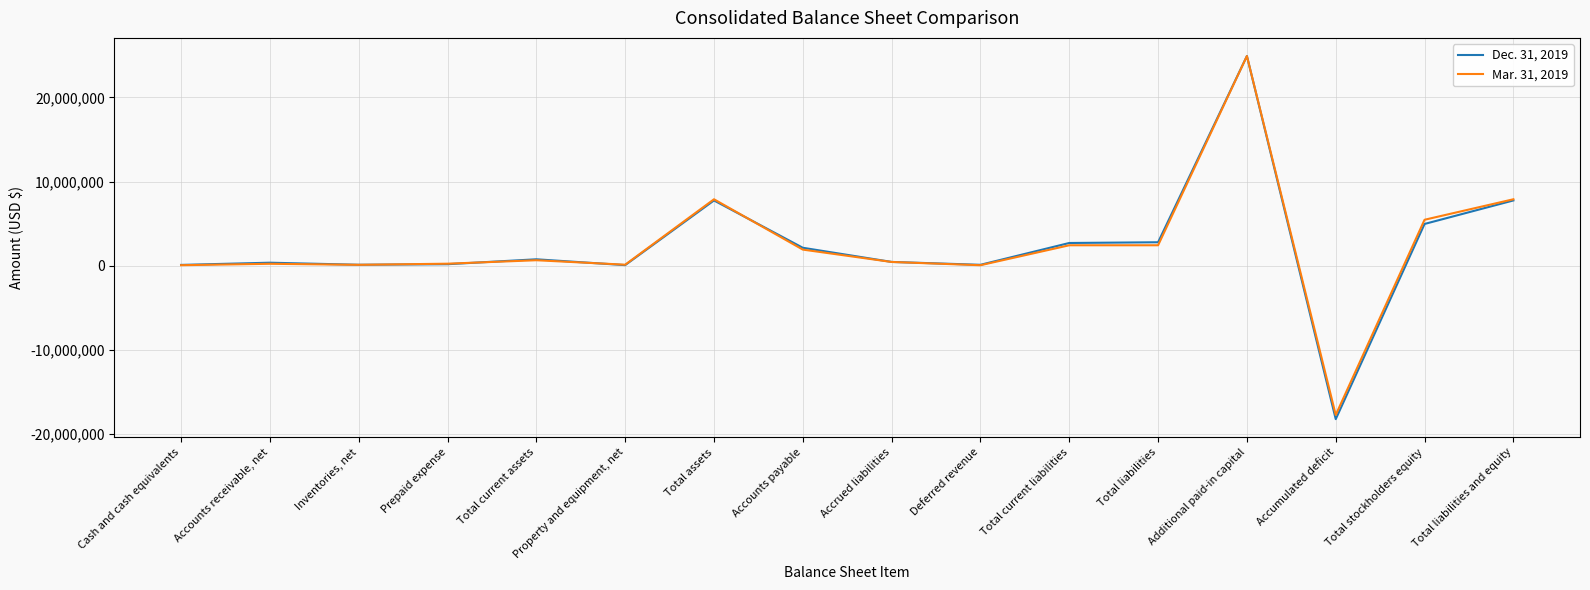

The Mar. 31, 2019 series shows 7896174 at Total liabilities and equity. True or false?

True